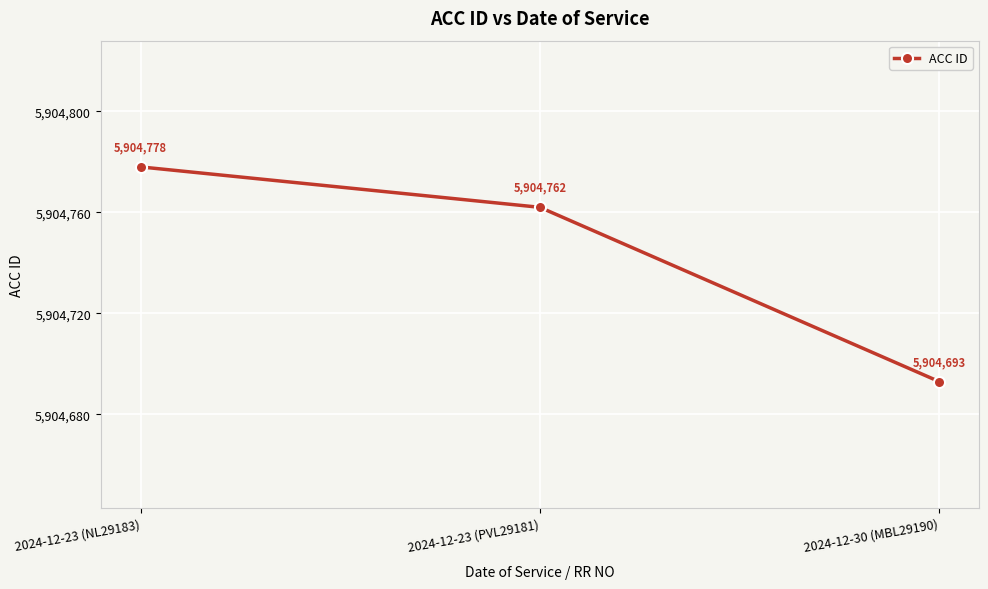

Reading left to right, transcribe all the data shown in this chart.

5904778	5904762	5904693